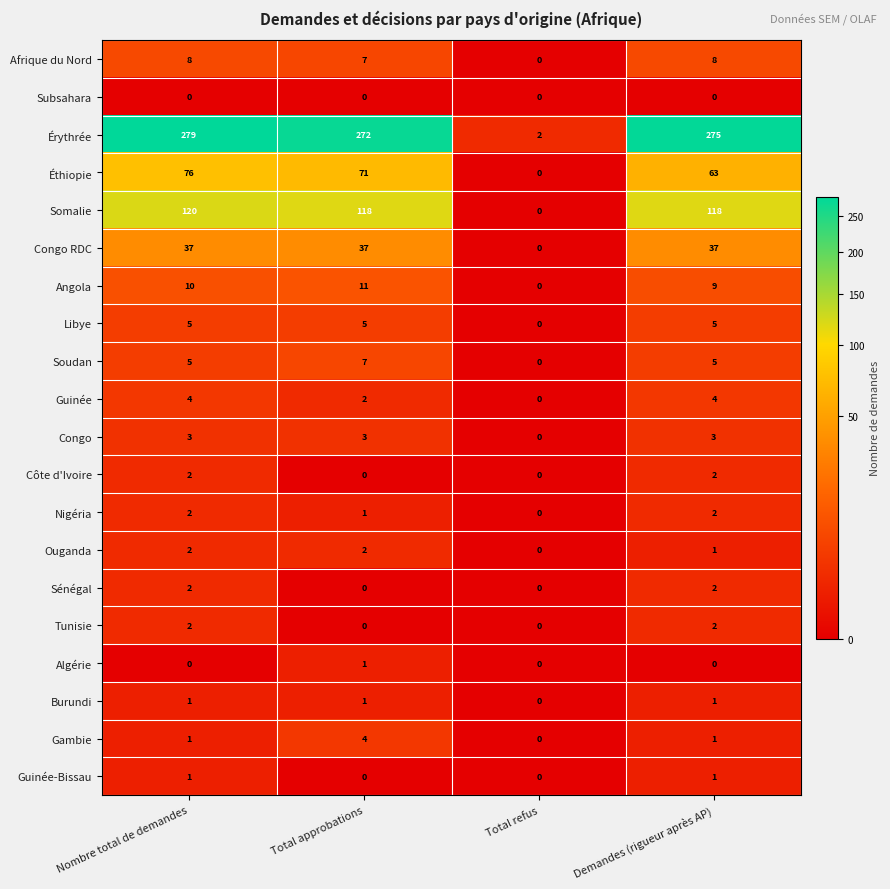

What is the difference between the Érythrée values at Total approbations and Demandes (rigueur après AP)?

3